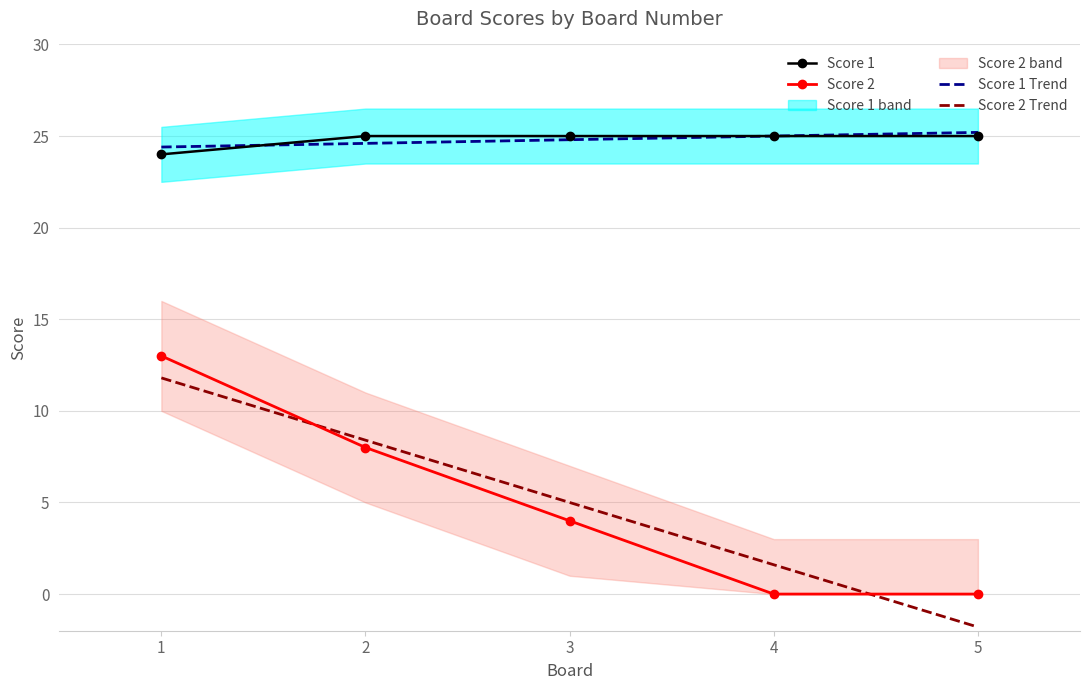

True or false: Score 1 has more than 1 interior local peaks.

False